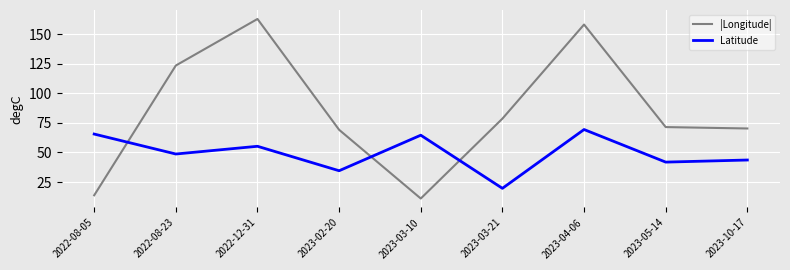

What value does the |Longitude| series have at 2023-04-06?

158.0